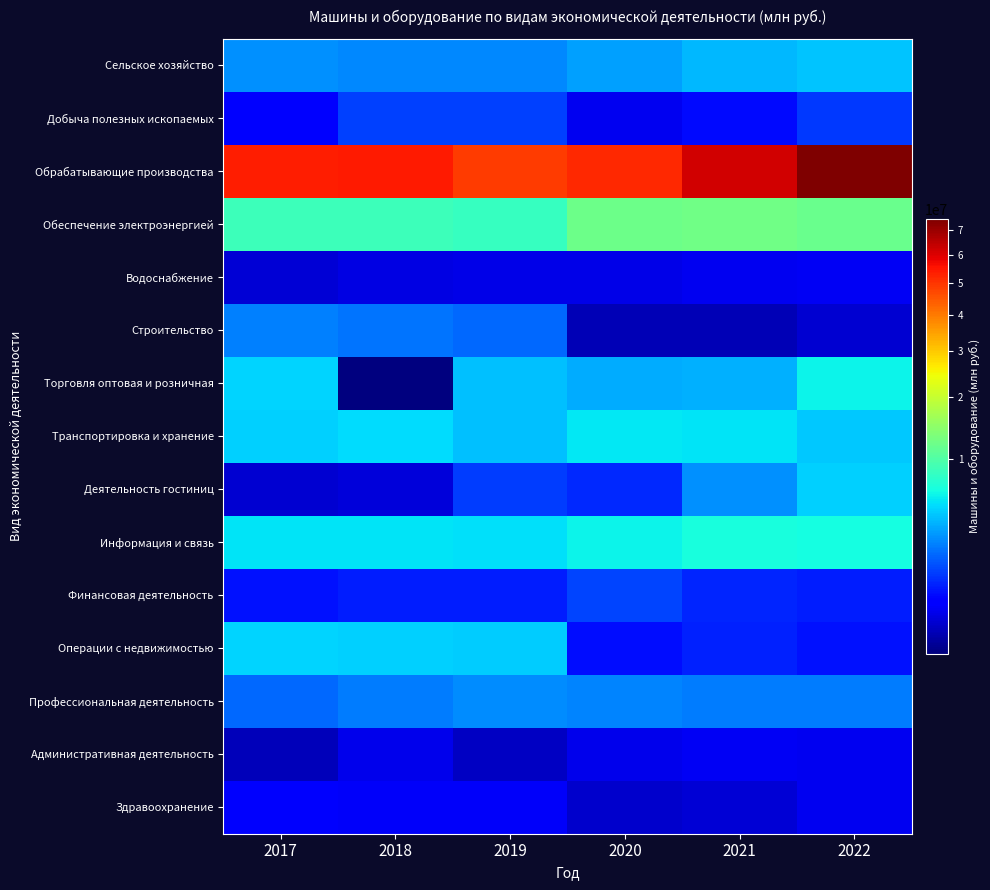

Between 2020 and 2022, which series saw the biggest shift?

Обрабатывающие производства